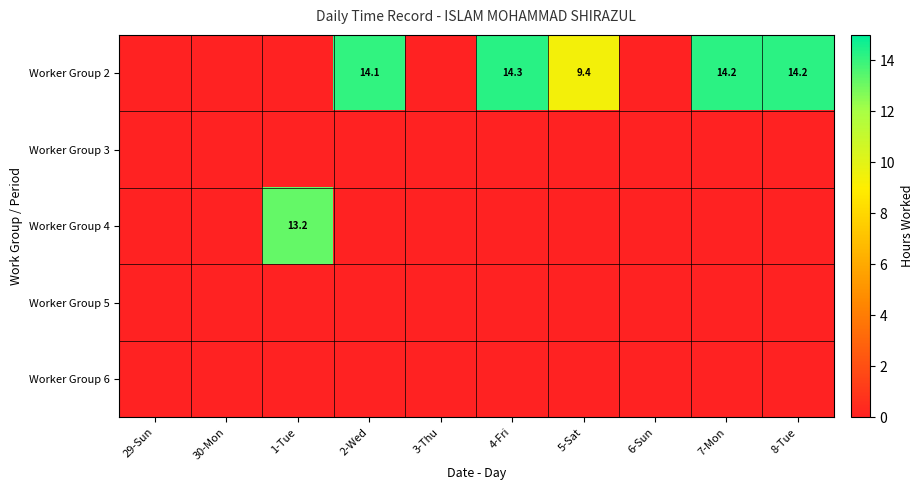

Between 29-Sun and 8-Tue, which series saw the biggest shift?

Worker Group 2